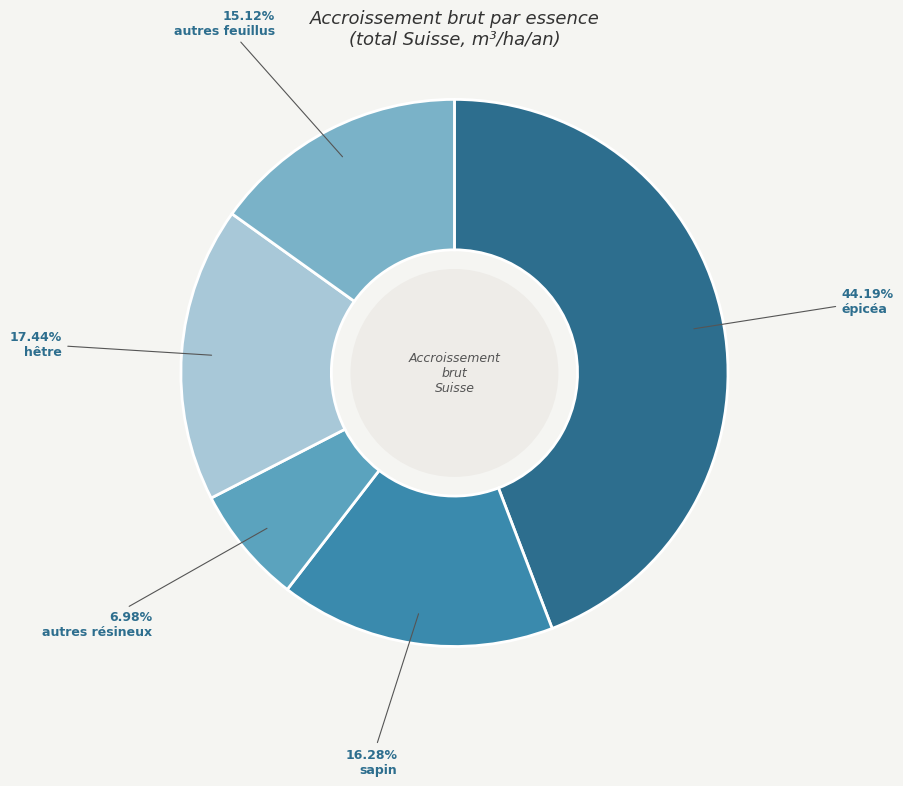

Is it true that hêtre is 17% of the pie?

True